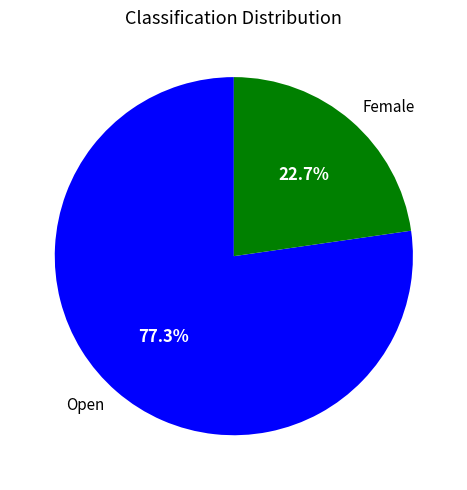

Approximately how many times larger is the value at Open compared to Female?

3.4